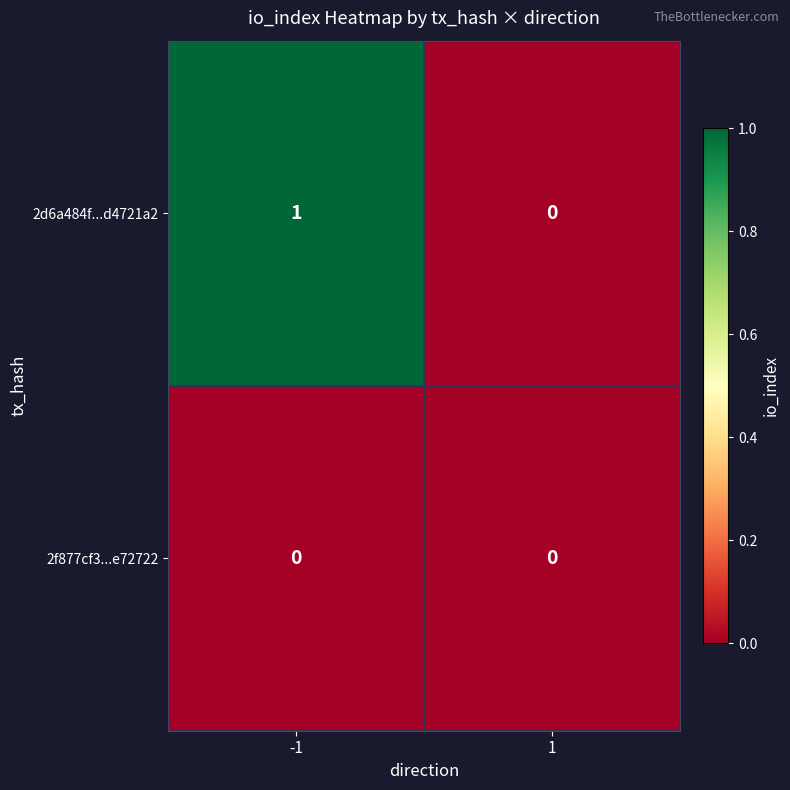

What is the greatest value displayed?

1